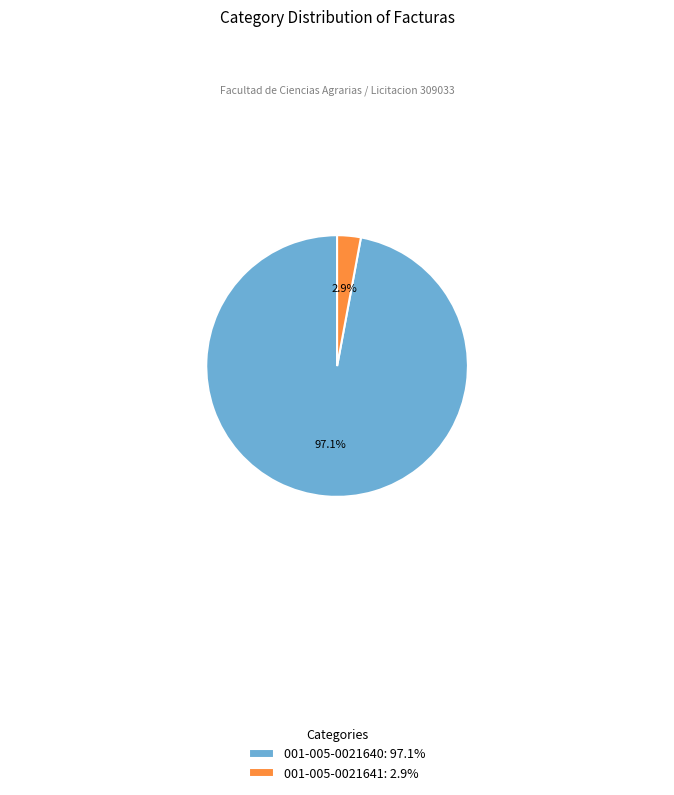

To the nearest percent, what is the average slice percentage?

50%